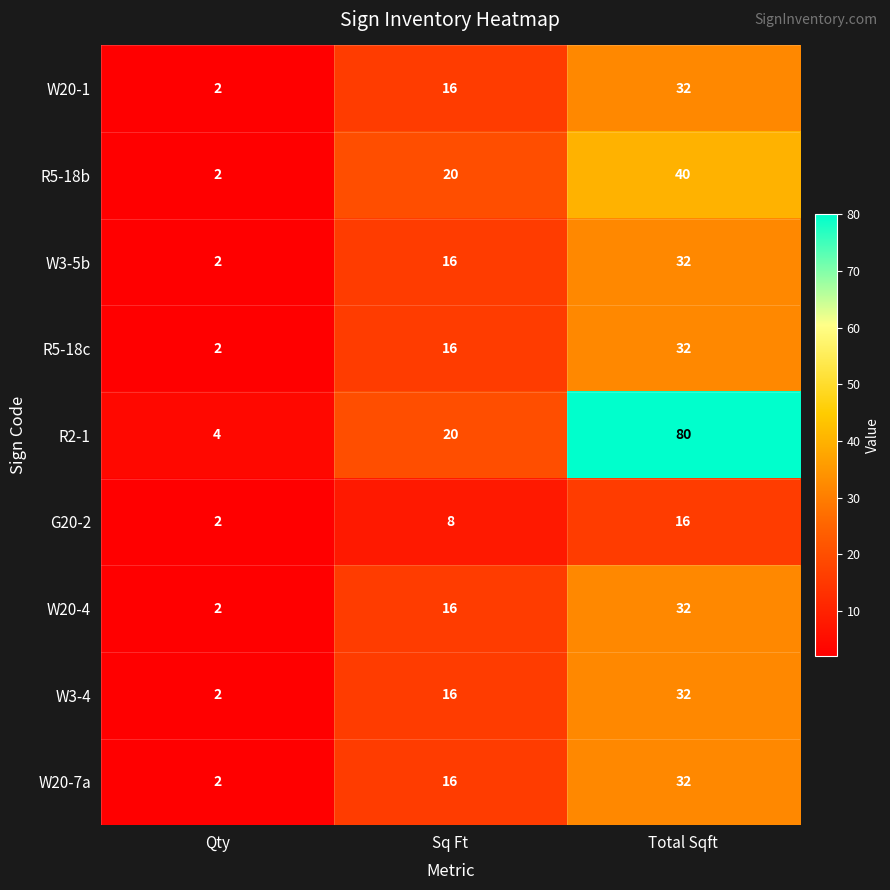

Count the number of categories in the chart.

3